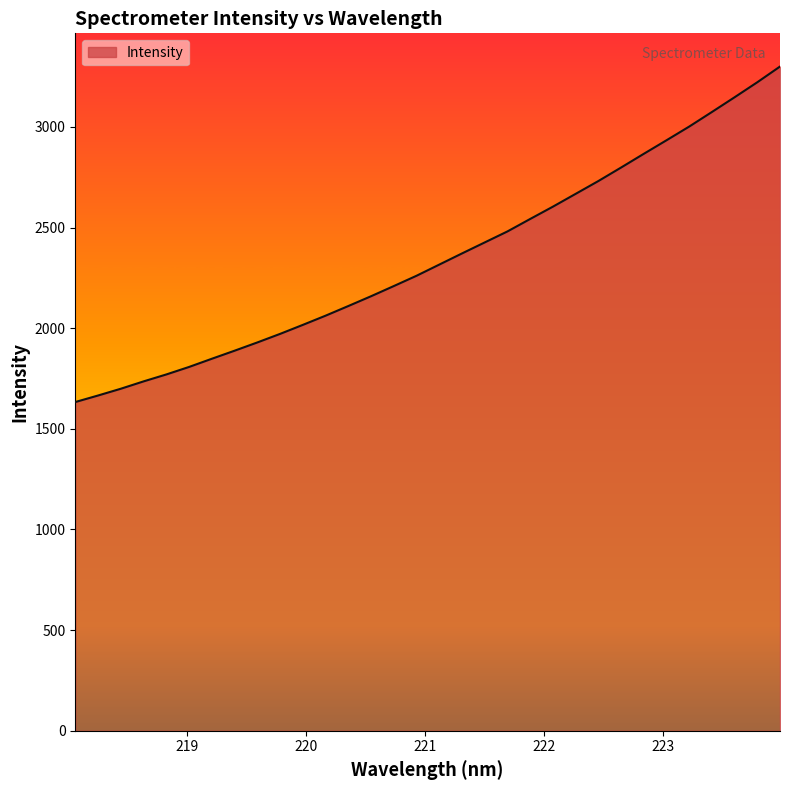

Count the number of categories in the chart.

32